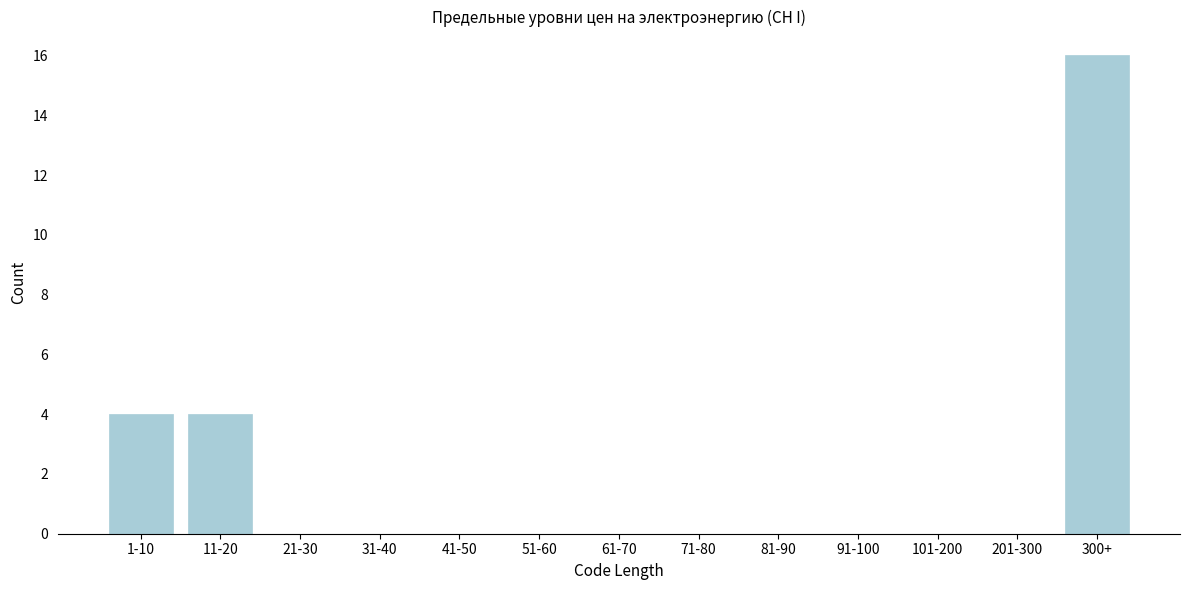

Reading right to left, extract all data points from this chart.

300+=16	201-300=0	101-200=0	91-100=0	81-90=0	71-80=0	61-70=0	51-60=0	41-50=0	31-40=0	21-30=0	11-20=4	1-10=4